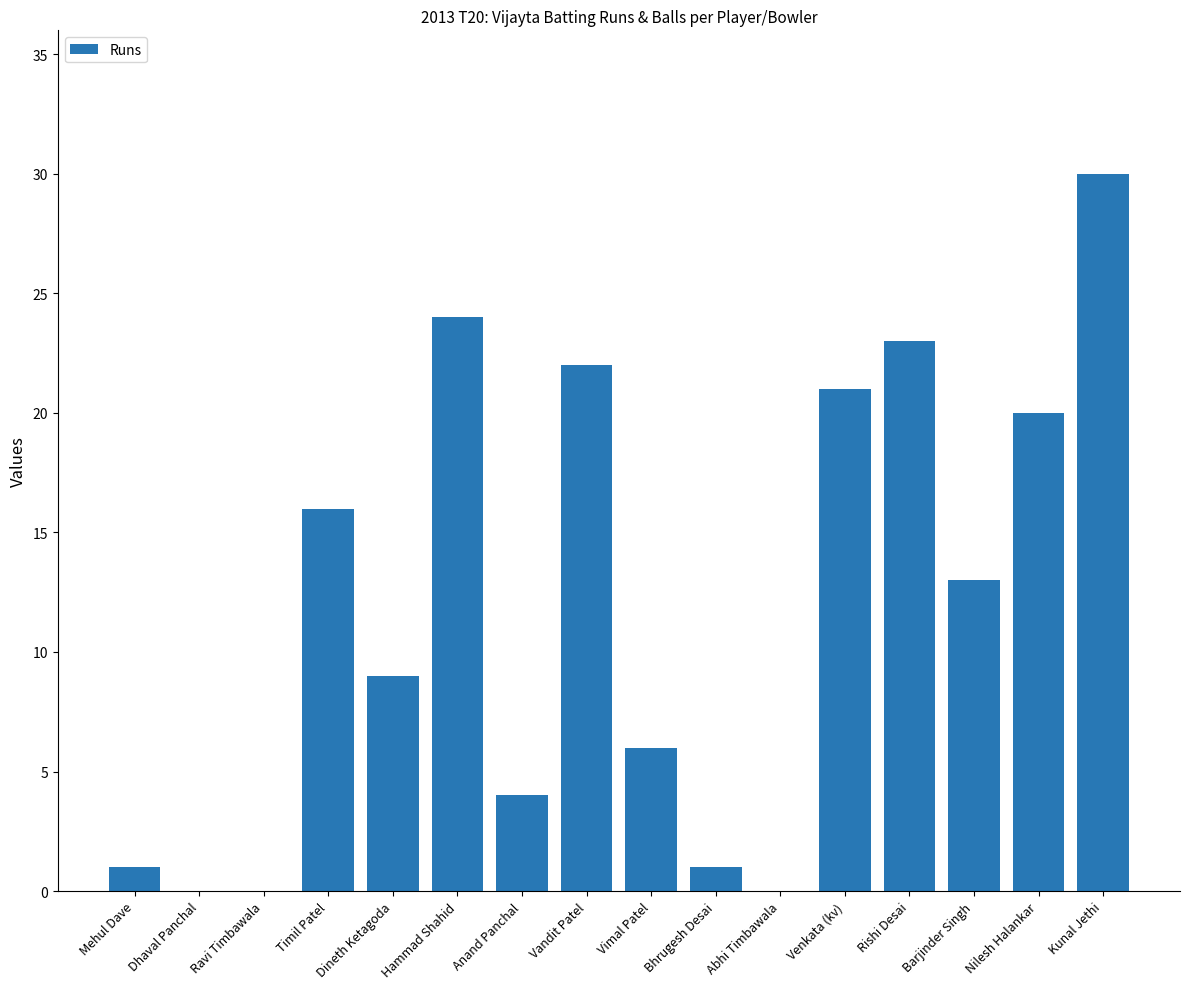

Are the bars horizontal?

No